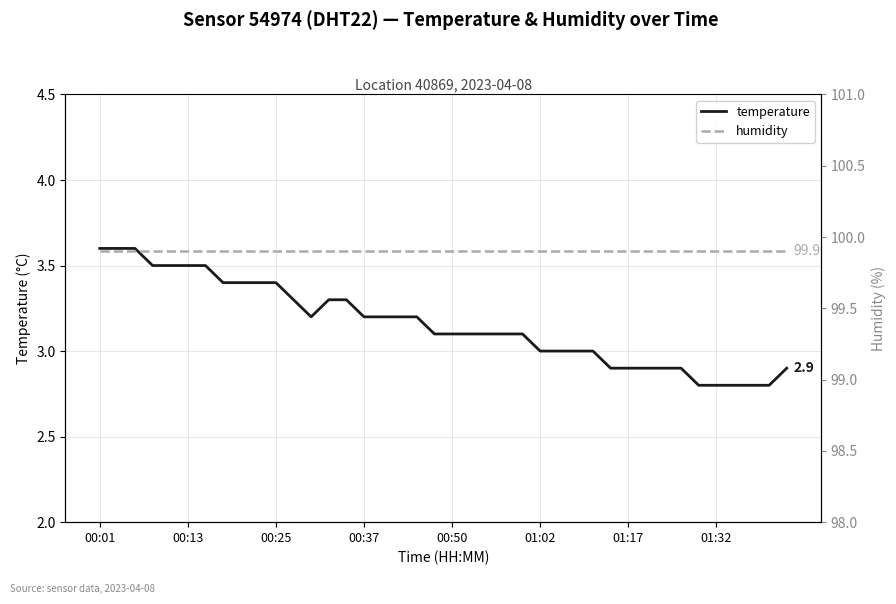

How many lines are shown in the chart?

2